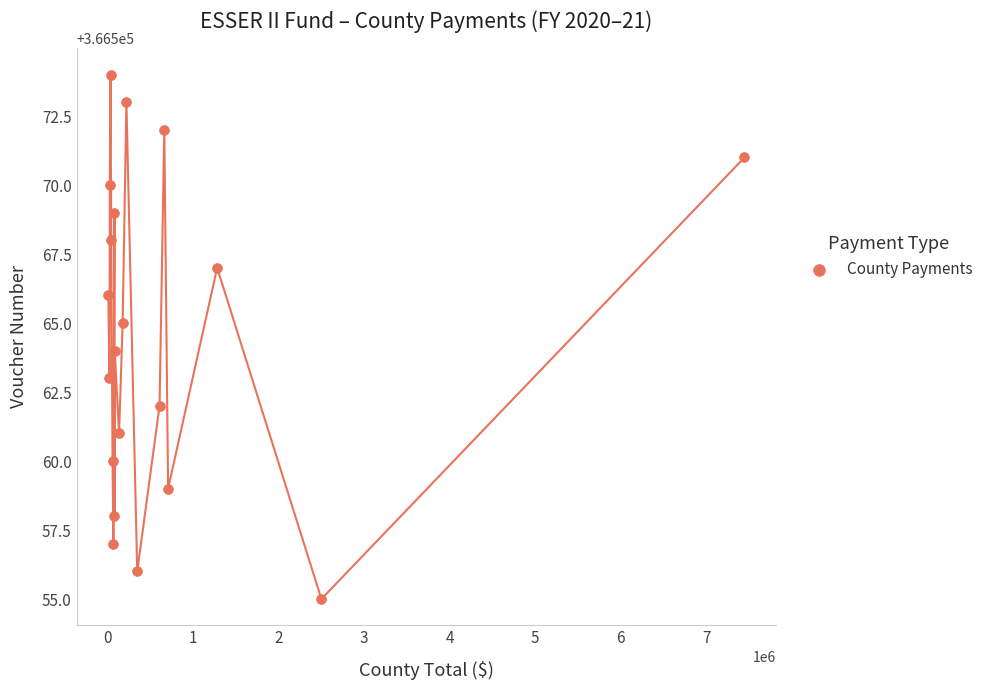

What is the range of X values (max minus min)?

7440139